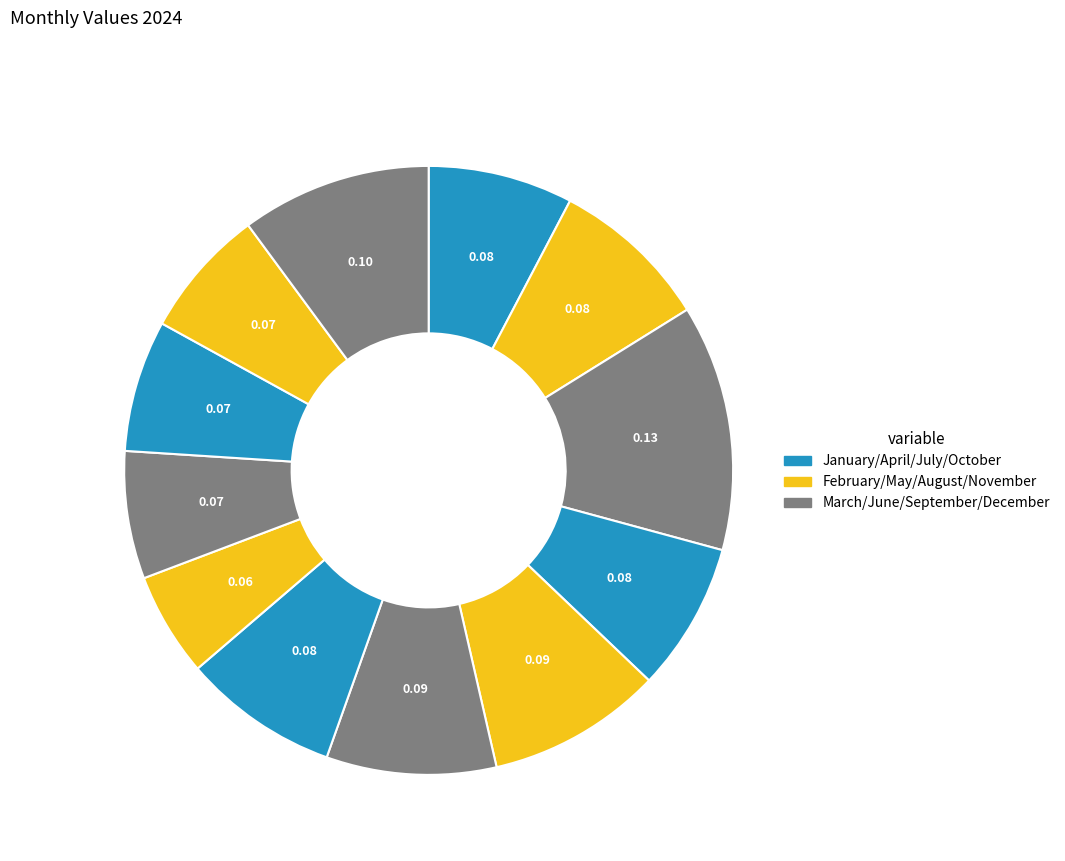

To the nearest percent, what is the average slice percentage?

8%